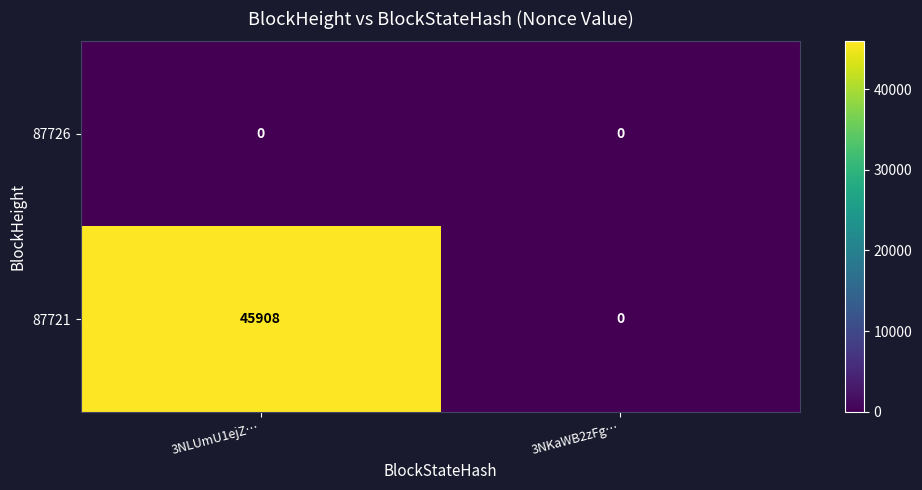

What is the sum of all 87721 values?

45908